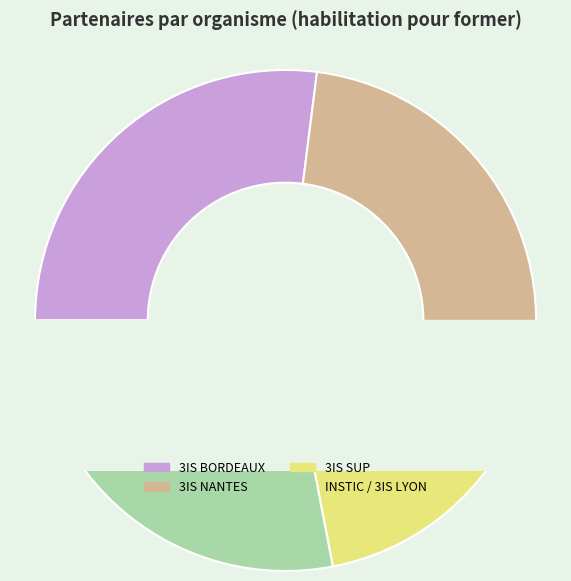

Do INSTIC / 3IS LYON and 3IS SUP together represent more than half of the pie?

No